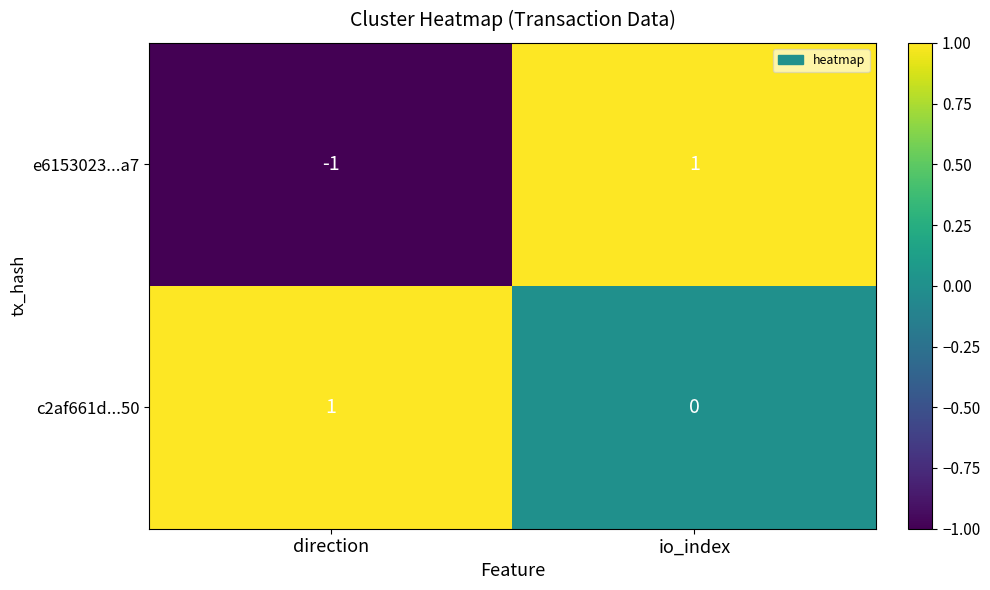

Reading right to left, transcribe all the data shown in this chart.

e6153023...a7: 1	-1
c2af661d...50: 0	1